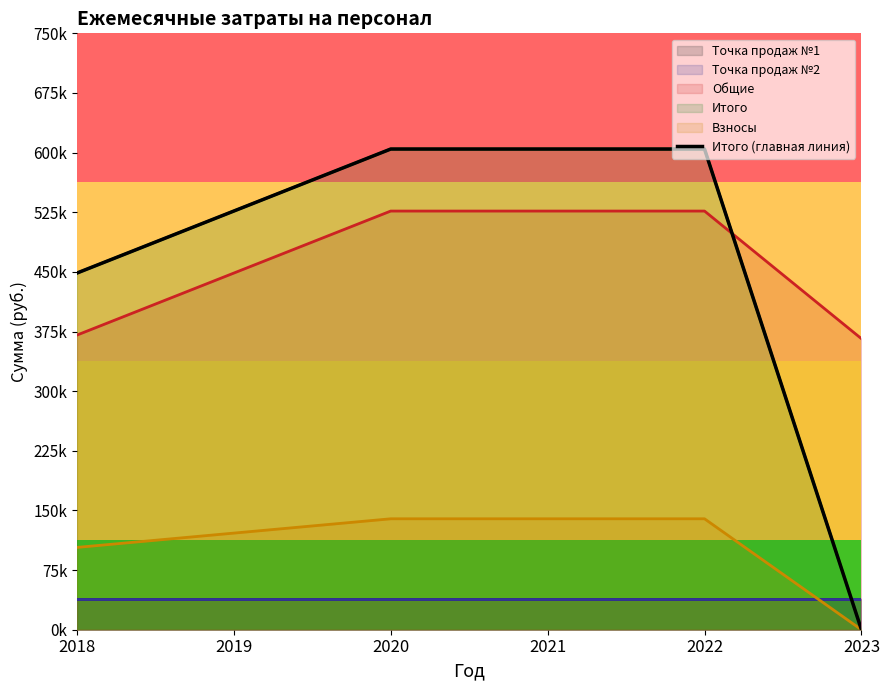

At which label is the value closest to 302250?

2018